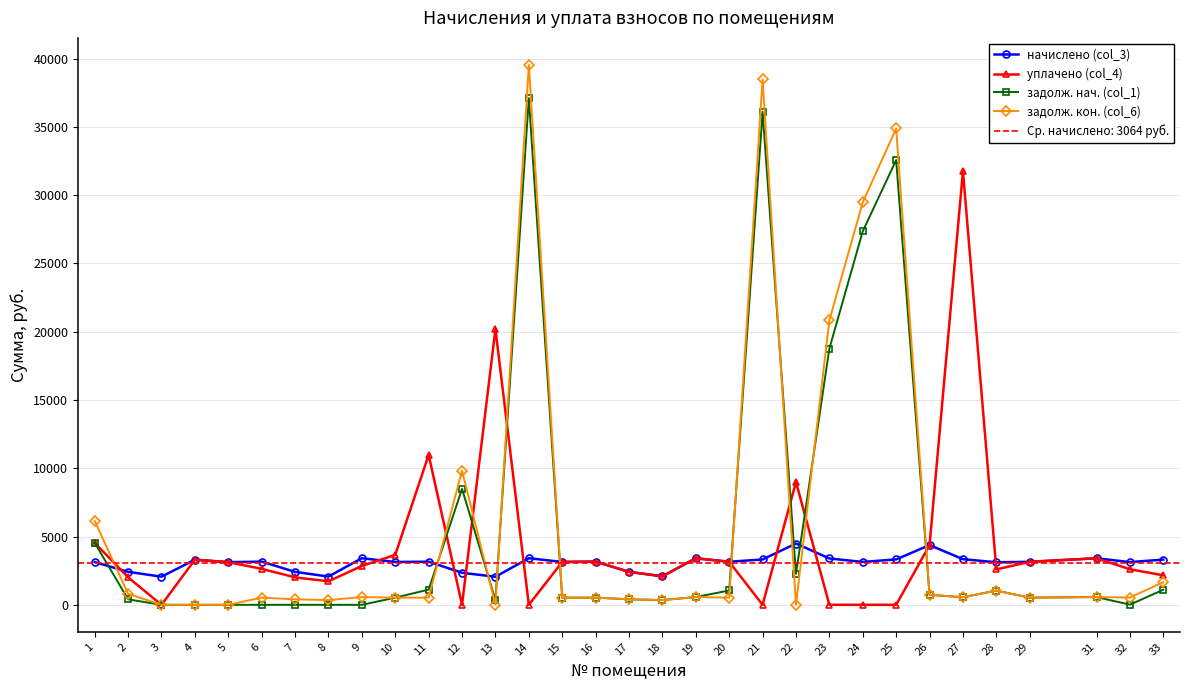

What is the value of the уплачено (col_4) point at the 22nd from the left?

8992.9